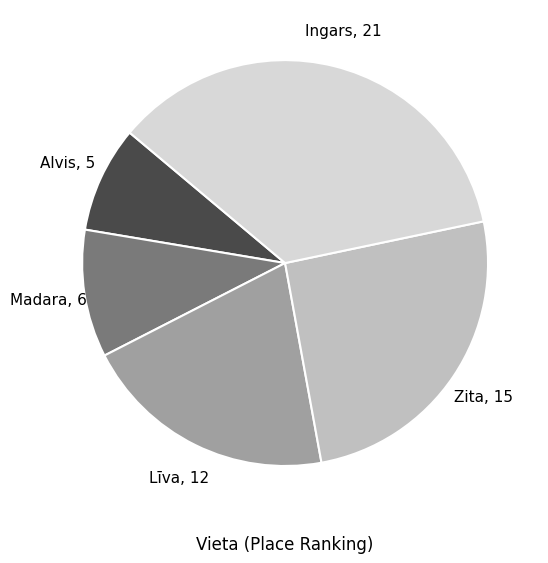

Is there any slice that represents more than half of the pie?

No